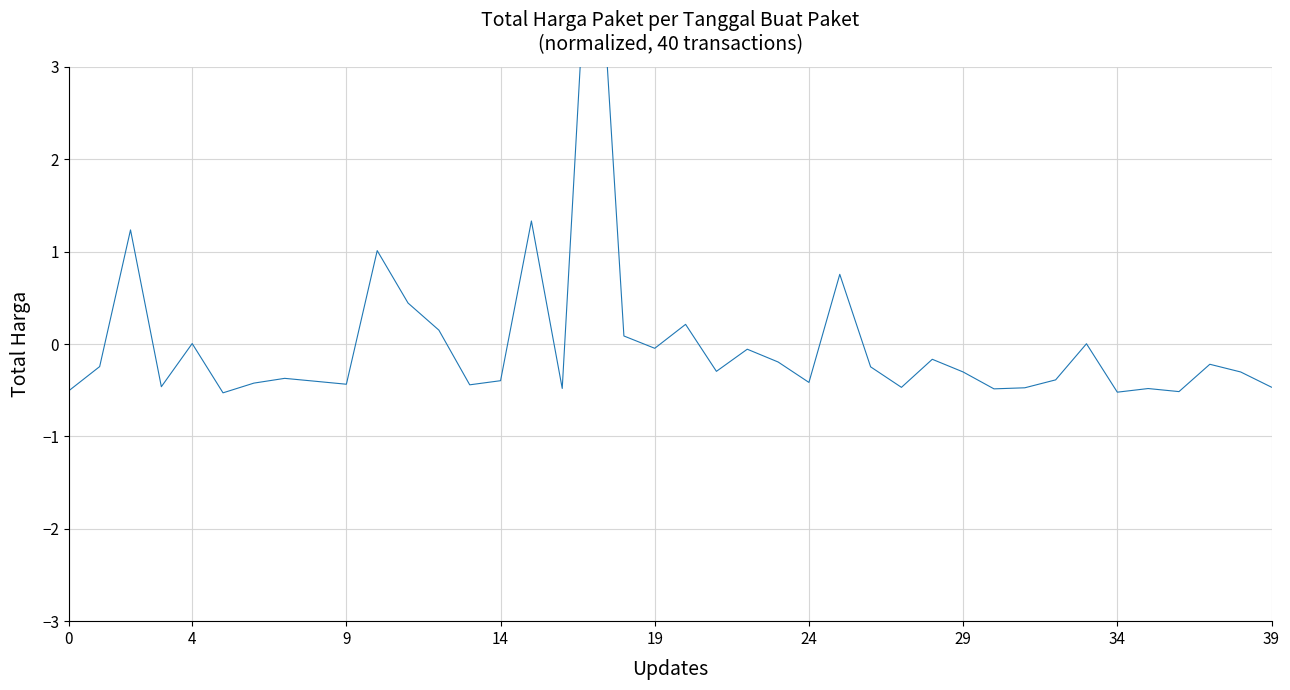

The value at 35 is -0.8. True or false?

False